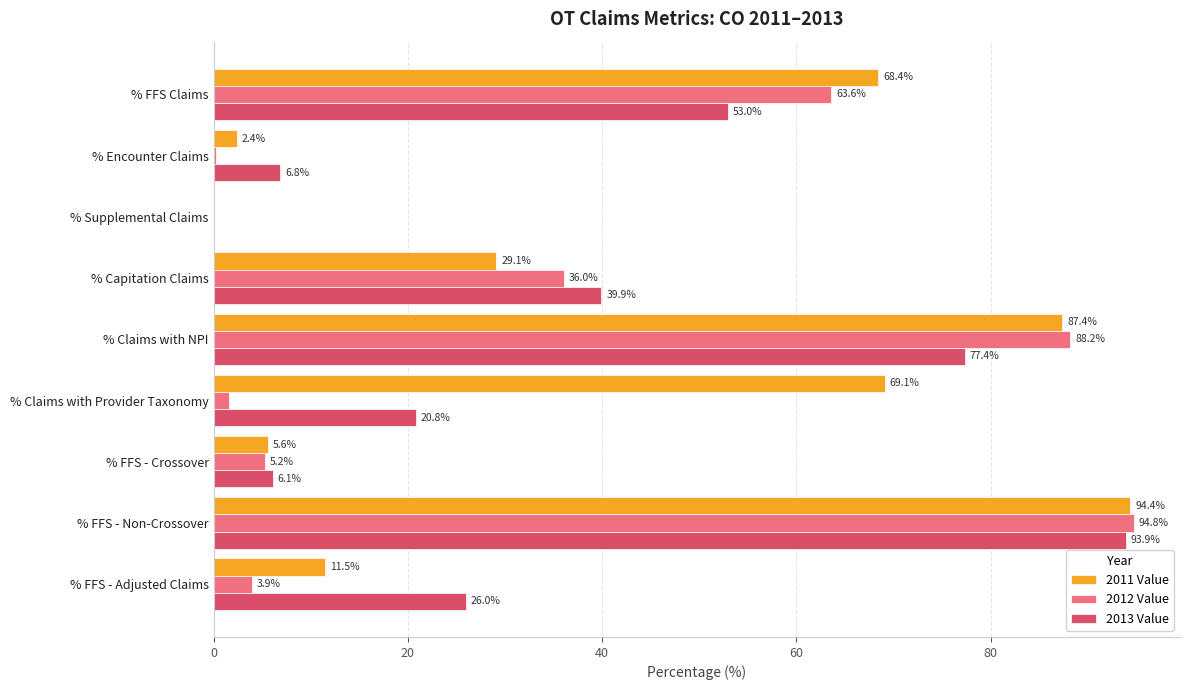

True or false: 2012 Value has a value of 88.2 at % Claims with NPI.

True